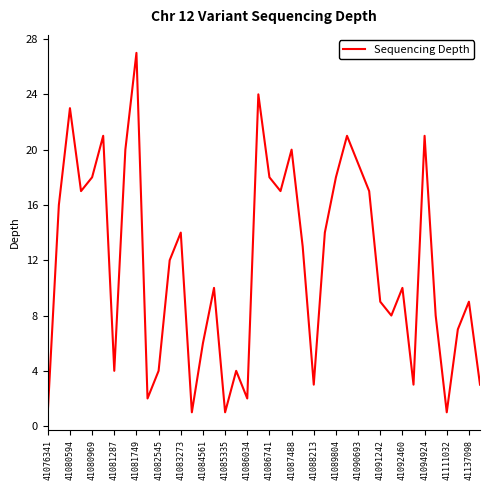

What is the maximum value shown in the chart?

27